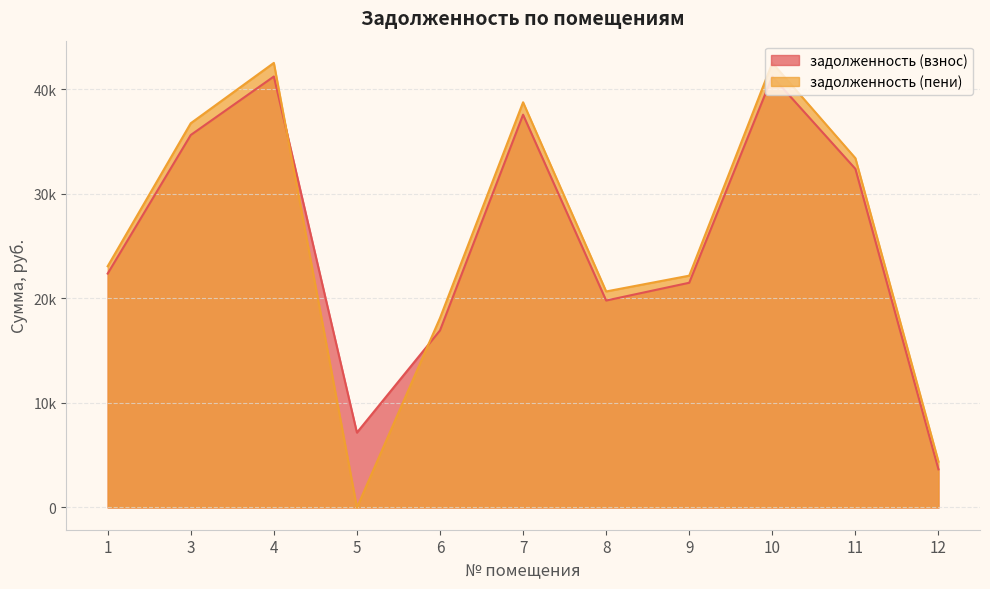

Between which two adjacent categories do задолженность (взнос) and задолженность (пени) first intersect?

4 and 5